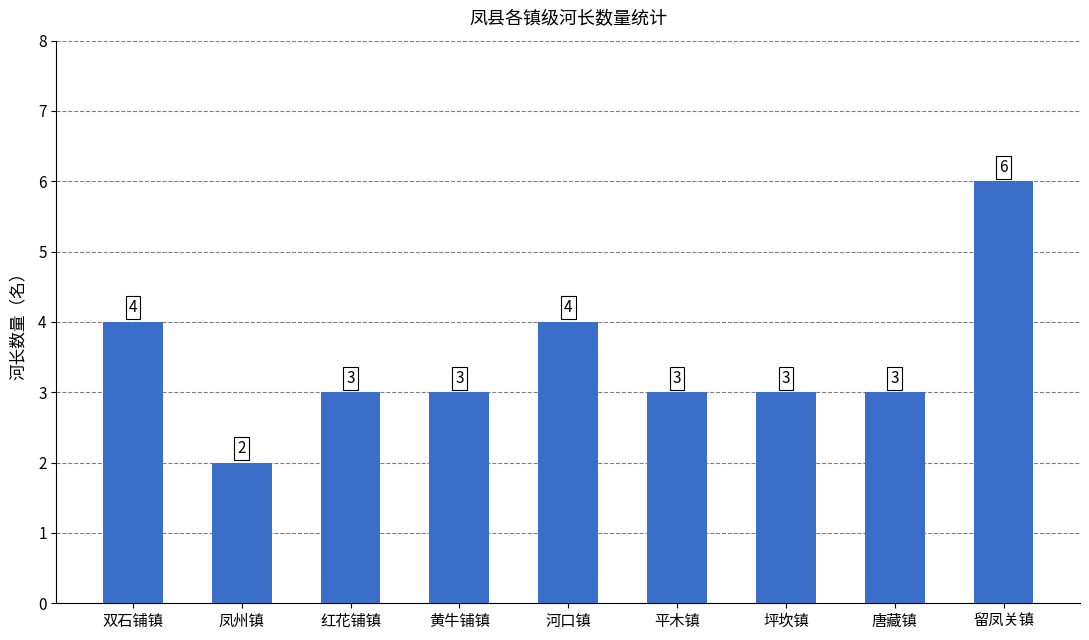

How many values are between 3 and 4?

7